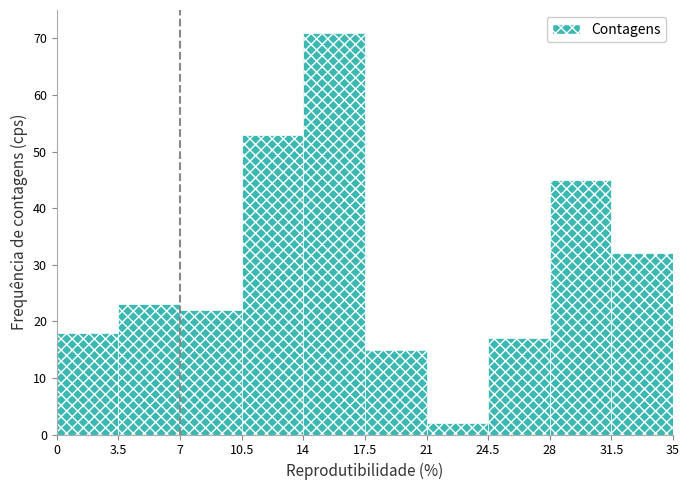

Reading left to right, transcribe this chart: for each bar, give the range it covers on the x-axis and its height. The values are not printed on the chart, so give them approximately, as read against the axis.

0 to 3.5: 18
3.5 to 7: 23
7 to 10.5: 22
10.5 to 14: 53
14 to 17.5: 71
17.5 to 21: 15
21 to 24.5: 2
24.5 to 28: 17
28 to 31.5: 45
31.5 to 35: 32